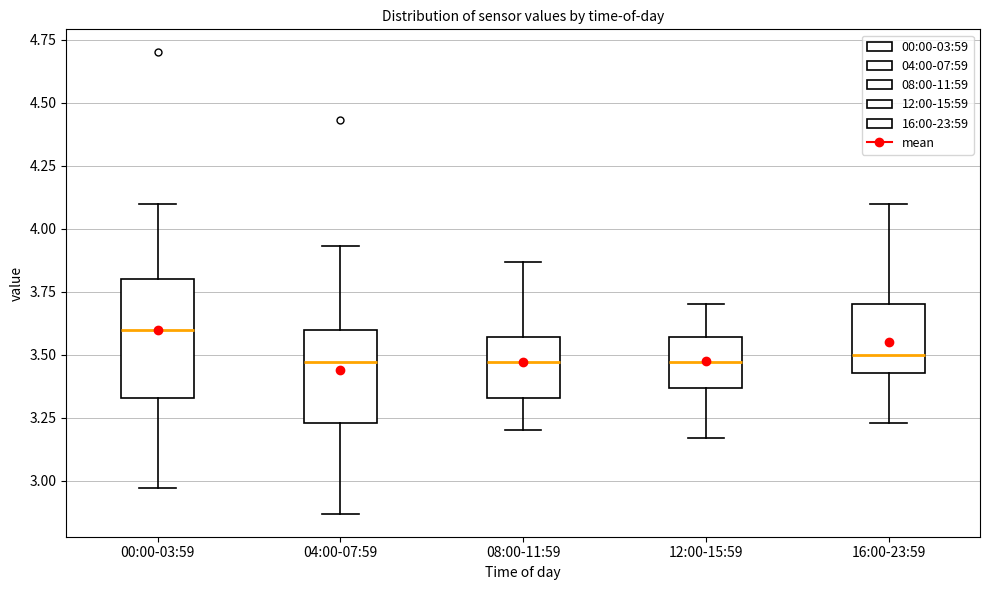

Where is the lower edge of the box for 00:00-03:59 on the y-axis? The values are not printed on the chart, so give them approximately, as read against the axis.

3.35